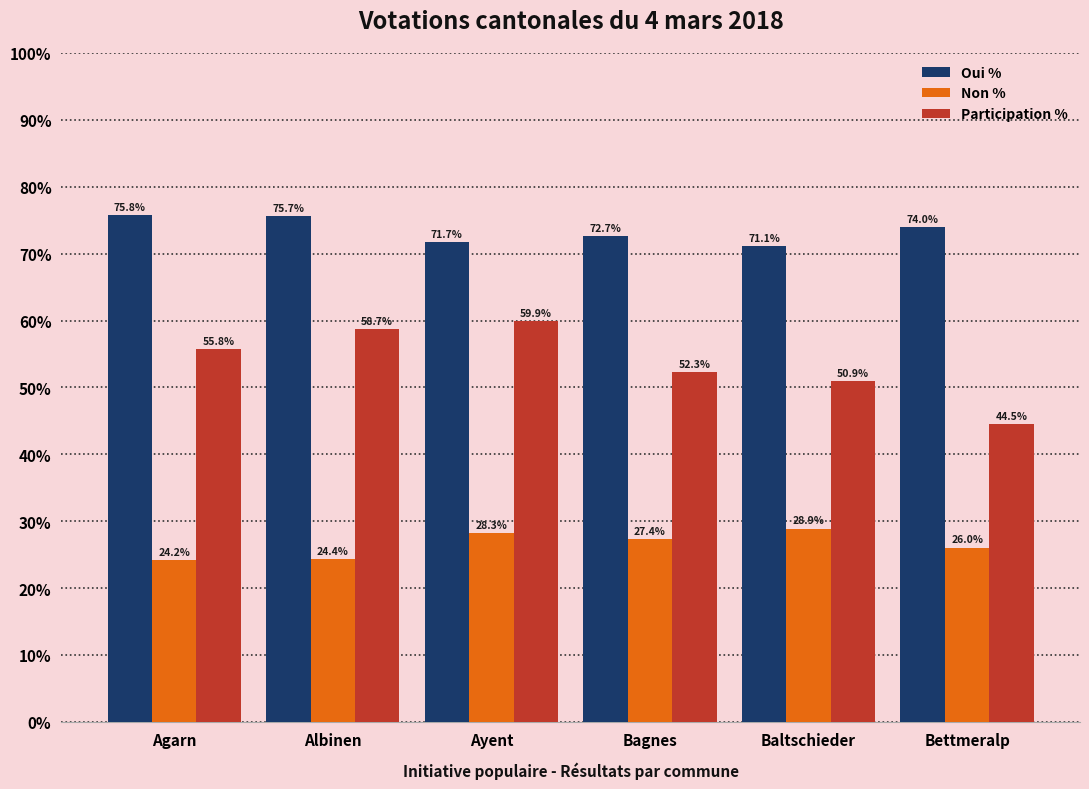

Which series has the largest range (max minus min)?

Participation %